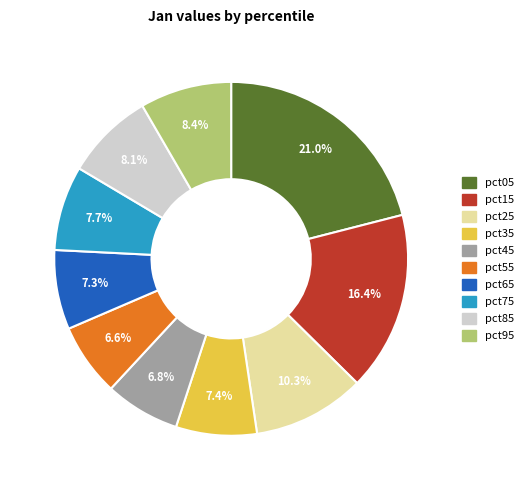

Which has a higher value, pct75 or pct05?

pct05